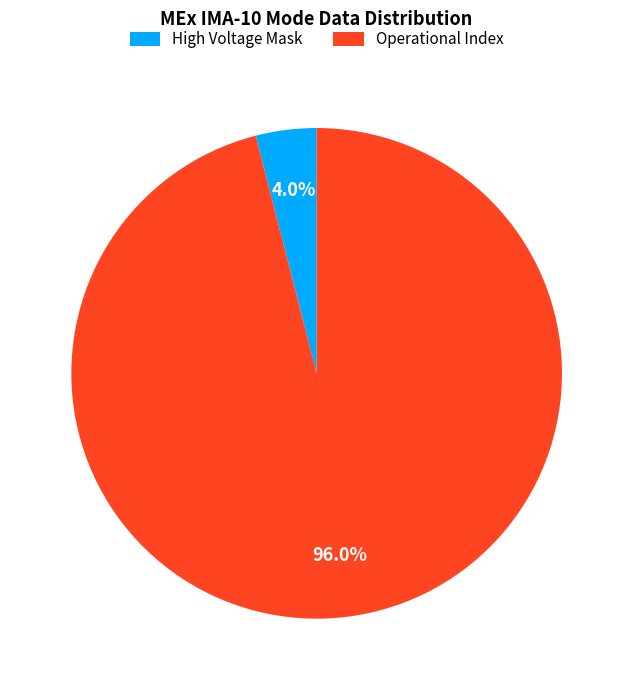

Which slice represents more than half of the pie?

Operational Index